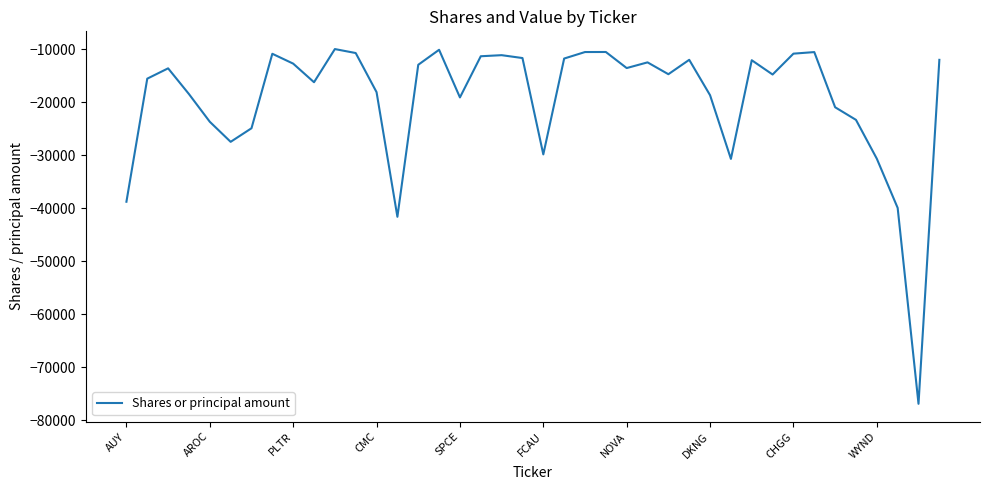

Is this an area chart (filled region under the line)?

No